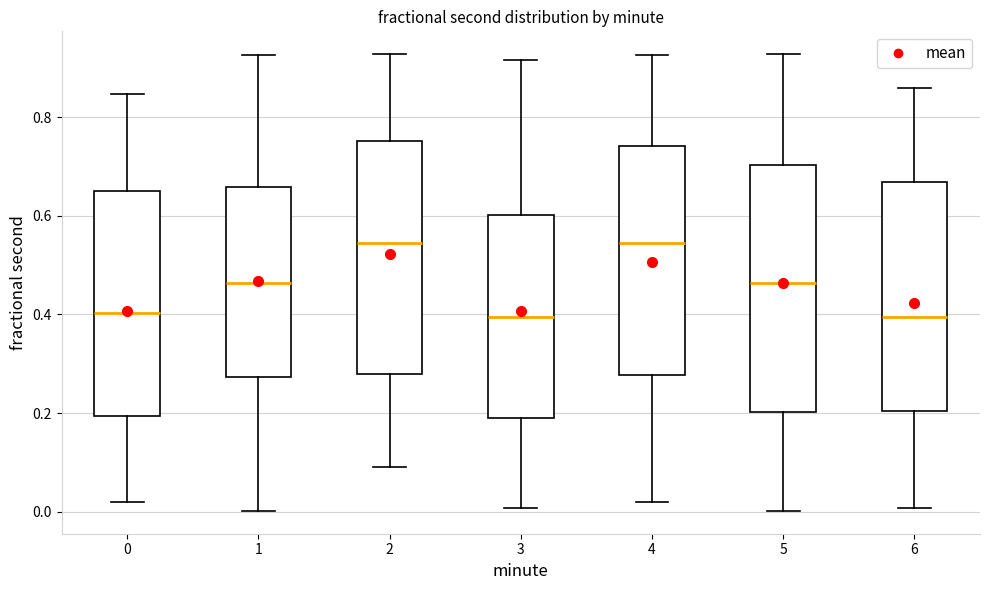

Reading left to right, transcribe this box plot: for each box, give where its median line is, the range the box spans, and where its two whiskers end, as read against the y-axis. The values are not printed on the chart, so give them approximately, as read against the axis.

0: median 0.40, box 0.20 to 0.64, whiskers 0.02 to 0.84
1: median 0.46, box 0.28 to 0.66, whiskers 0.00 to 0.92
2: median 0.54, box 0.28 to 0.76, whiskers 0.10 to 0.92
3: median 0.40, box 0.20 to 0.60, whiskers 0.00 to 0.92
4: median 0.54, box 0.28 to 0.74, whiskers 0.02 to 0.92
5: median 0.46, box 0.20 to 0.70, whiskers 0.00 to 0.92
6: median 0.40, box 0.20 to 0.66, whiskers 0.00 to 0.86